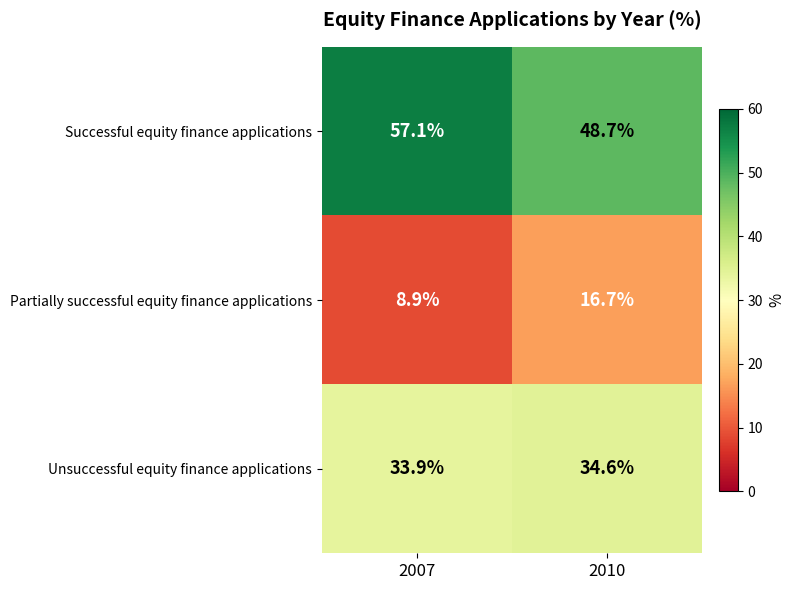

What is the maximum value shown in the chart?

57.1